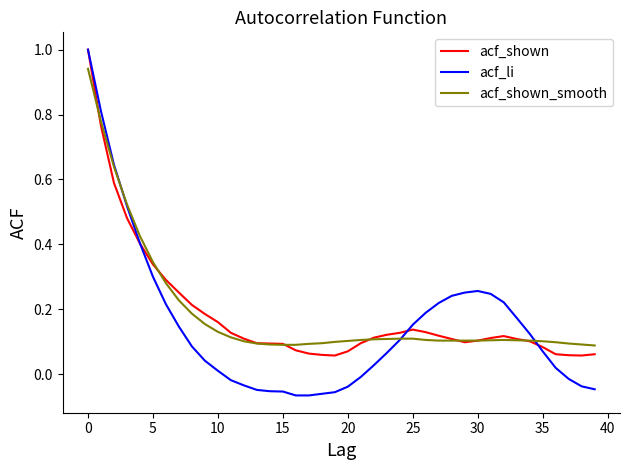

What is the greatest value displayed?

1.0